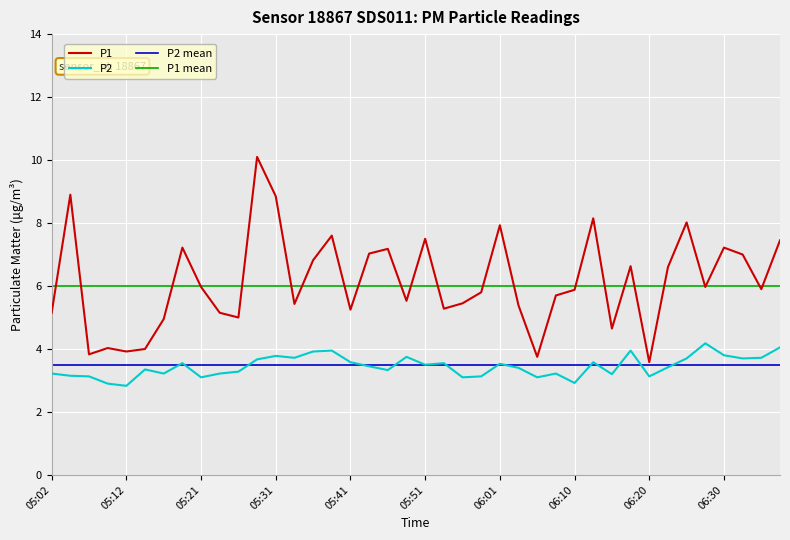

At which category does the chart reach its peak across all series?

05:29